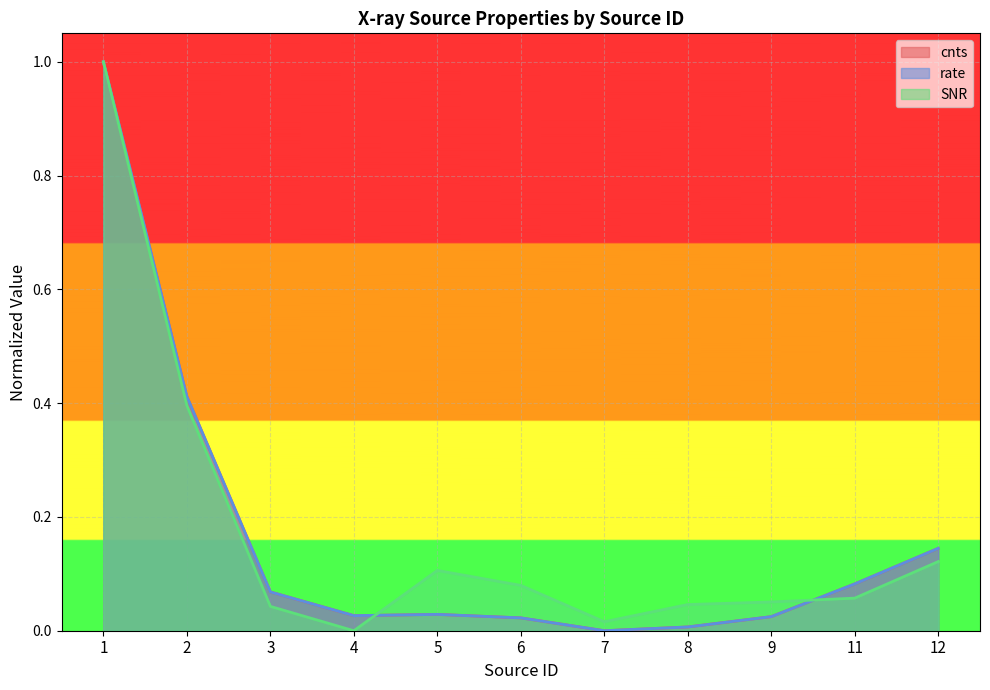

At which category is the sum across all series the highest?

1